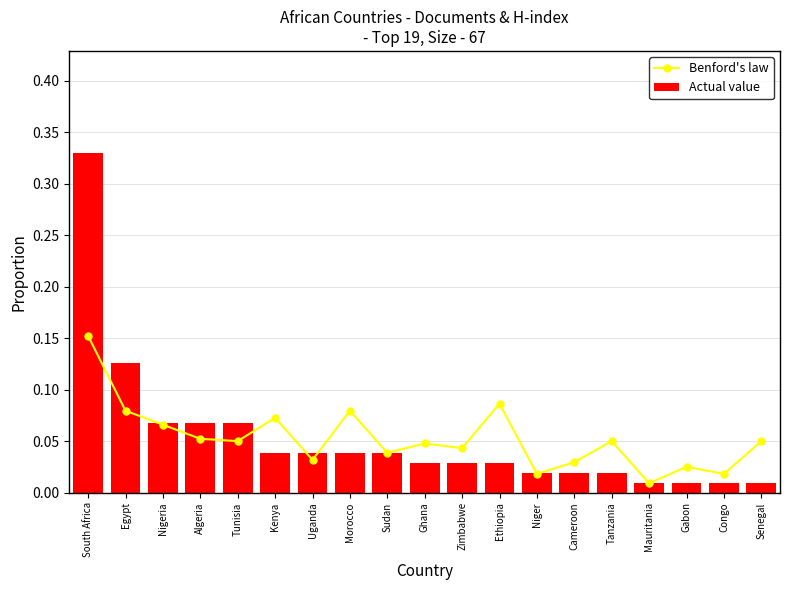

What is the value of the Benford's law bar at the 2nd from the left?

0.1